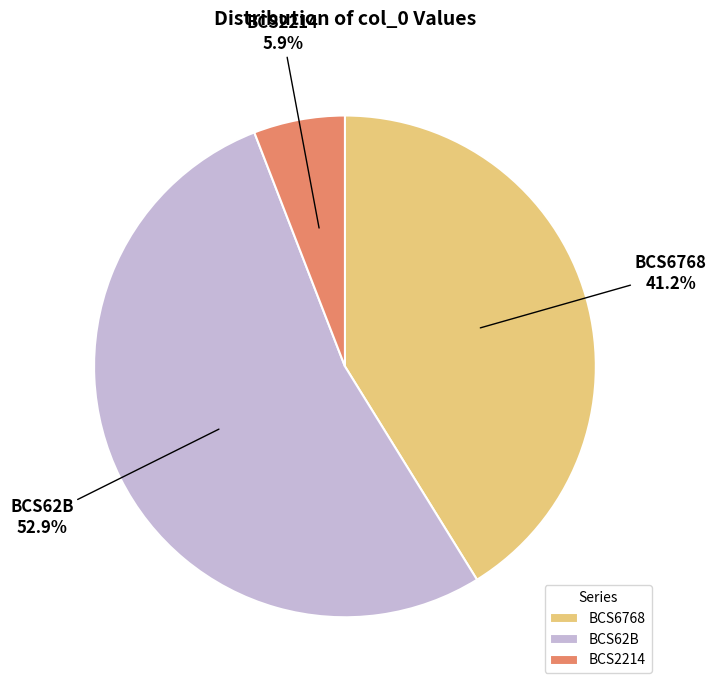

How many segments does this pie chart have?

3